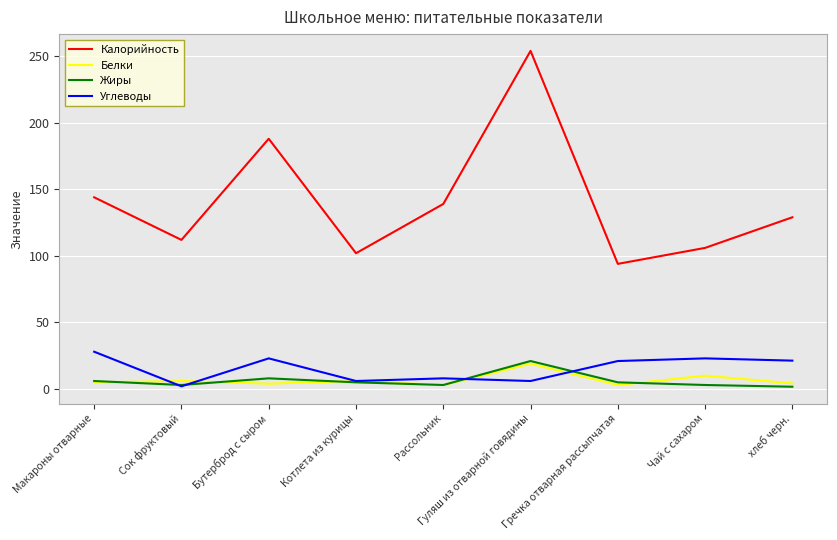

The Углеводы series shows 23.0 at Чай с сахаром. True or false?

True